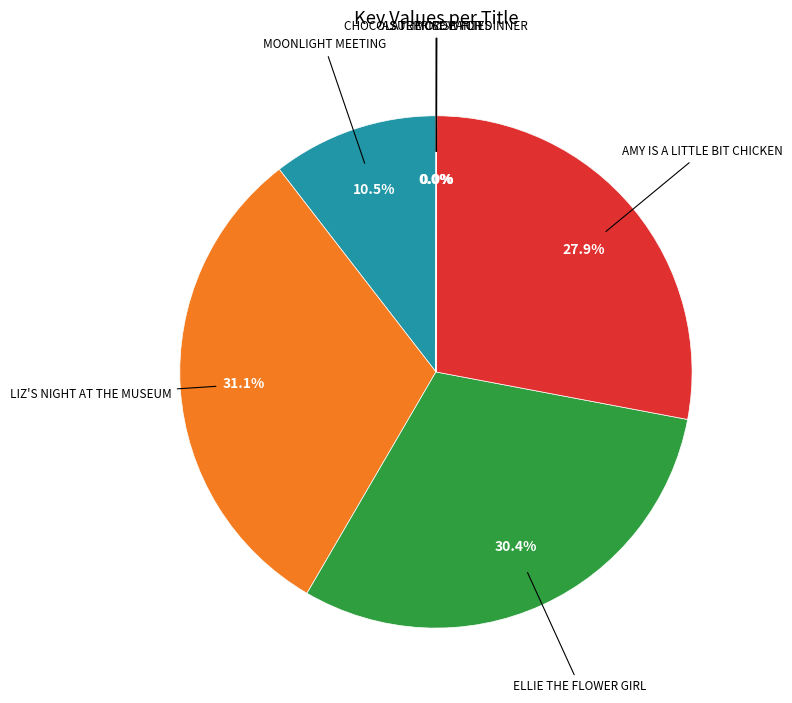

Is there a majority slice in this chart?

No